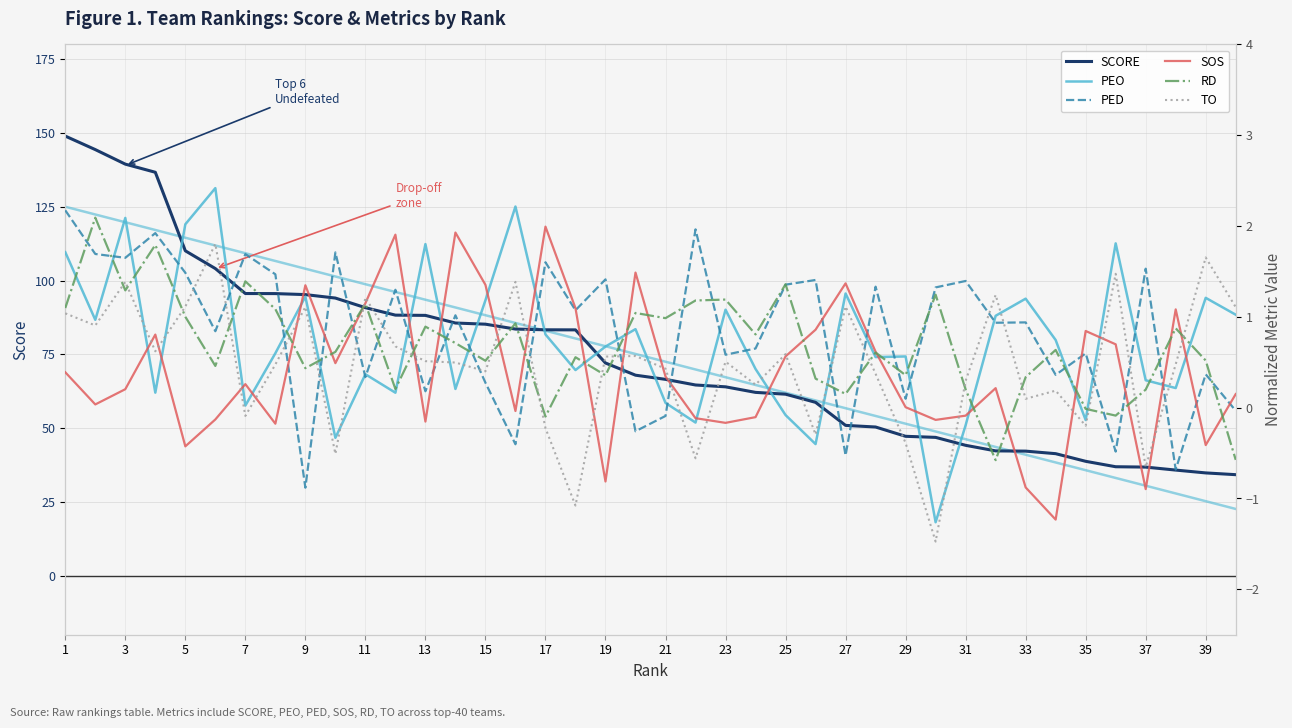

What is the value of the SCORE point at the 26th from the left?

58.7